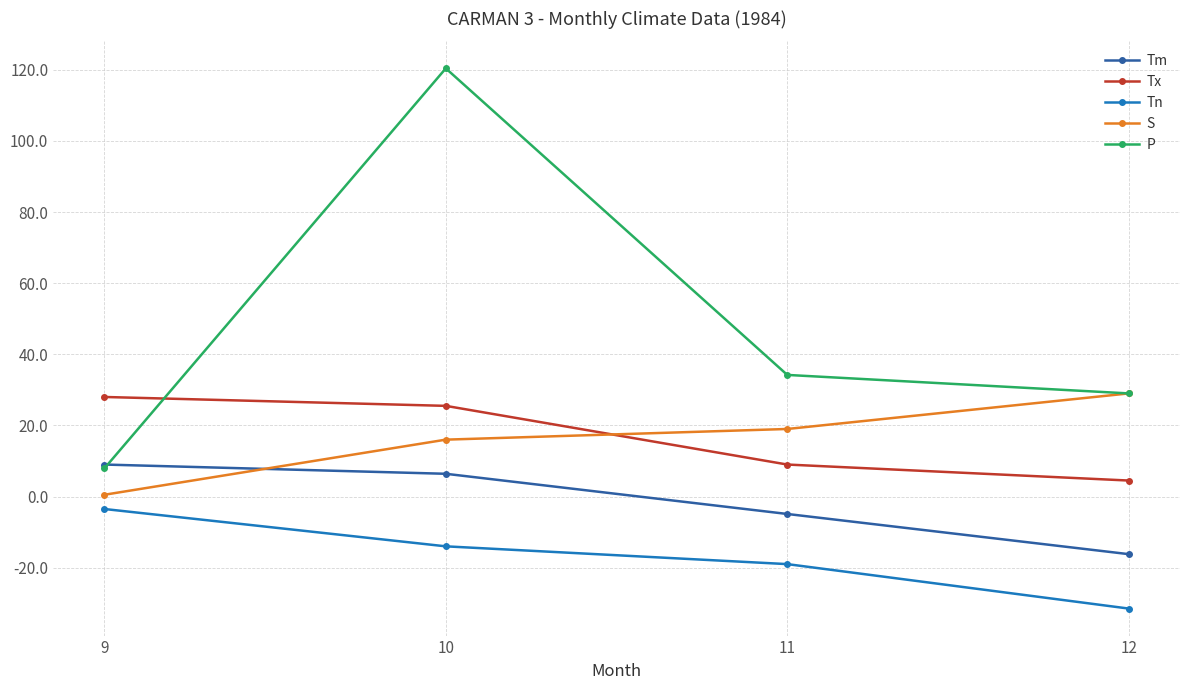

What are all the series names shown in the legend?

Tm, Tx, Tn, S, P